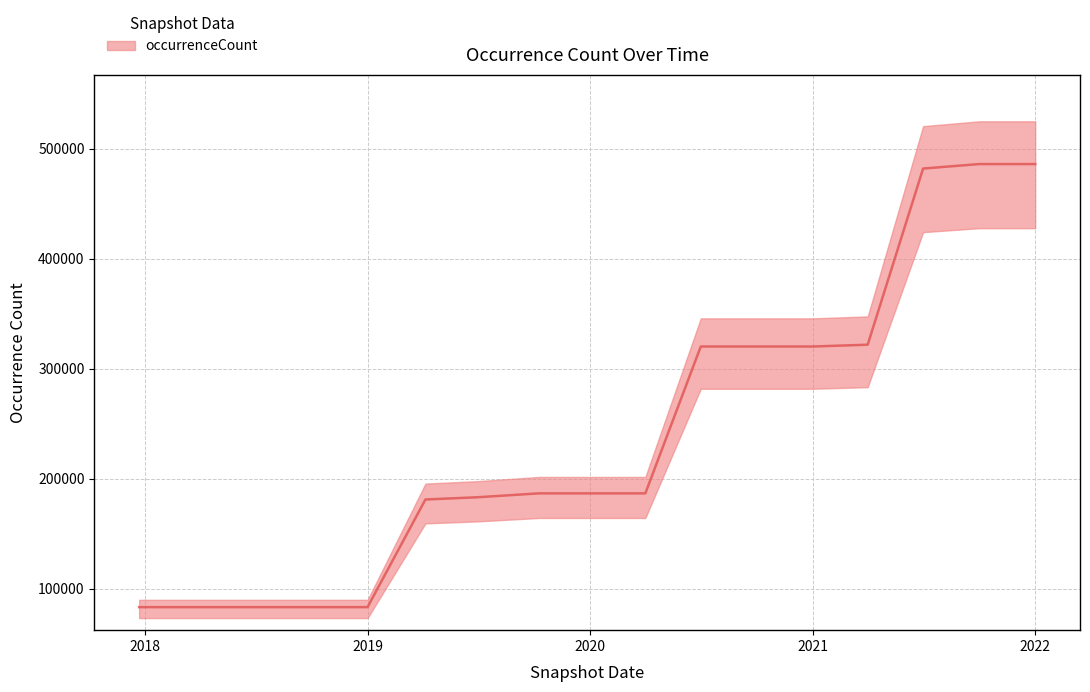

Rank the categories by value from highest to lowest.

2021-10-01, 2022-01-01, 2021-07-01, 2021-04-01, 2020-07-01, 2020-10-01, 2021-01-01, 2019-10-09, 2020-01-01, 2020-04-01, 2019-07-01, 2019-04-06, 2017-12-22, 2018-04-09, 2018-07-11, 2018-09-28, 2019-01-01